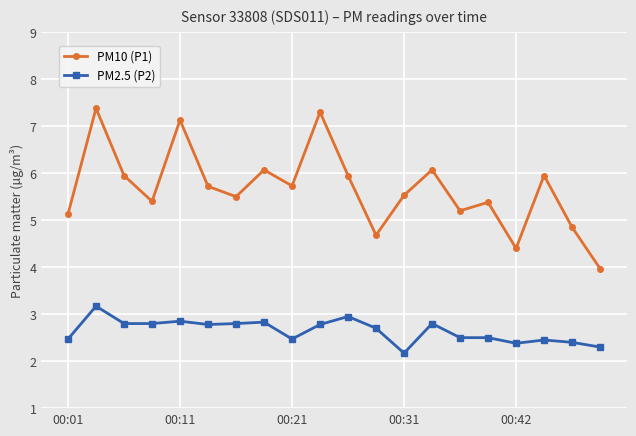

Does the chart have visible grid lines?

Yes